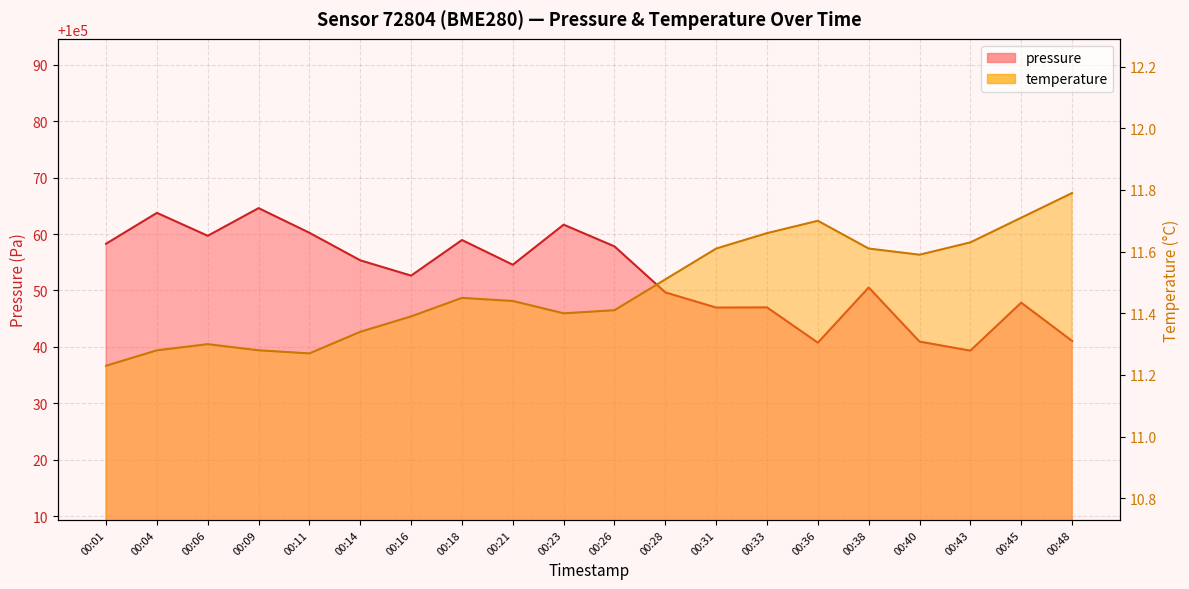

Reading left to right, what are all the values shown in this chart?

pressure: 100058.3	100063.8	100059.7	100064.6	100060.2	100055.3	100052.6	100058.9	100054.6	100061.7	100057.8	100049.7	100047.0	100047.0	100040.8	100050.5	100040.9	100039.3	100047.8	100041.1
temperature: 11.2	11.3	11.3	11.3	11.3	11.3	11.4	11.4	11.4	11.4	11.4	11.5	11.6	11.7	11.7	11.6	11.6	11.6	11.7	11.8